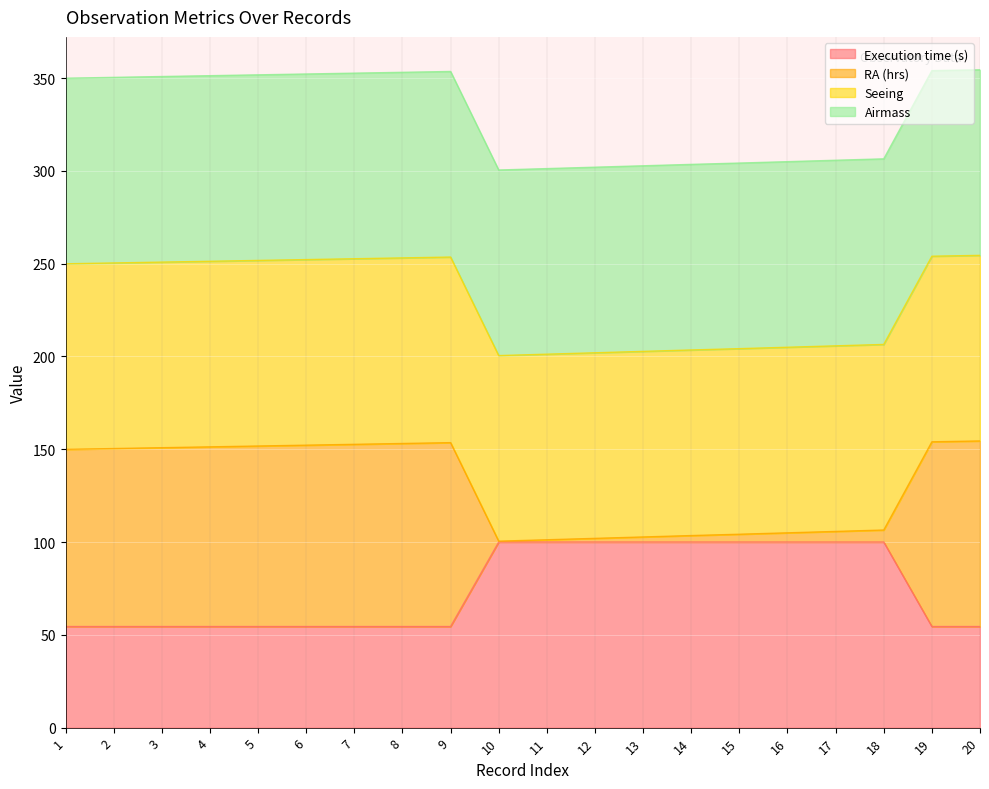

Where is the first local maximum for RA (hrs)?

9